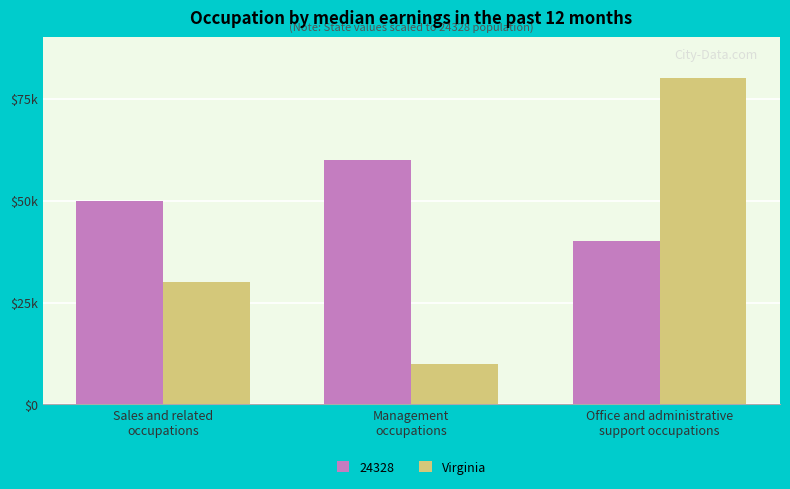

What is the smallest value displayed?

10000